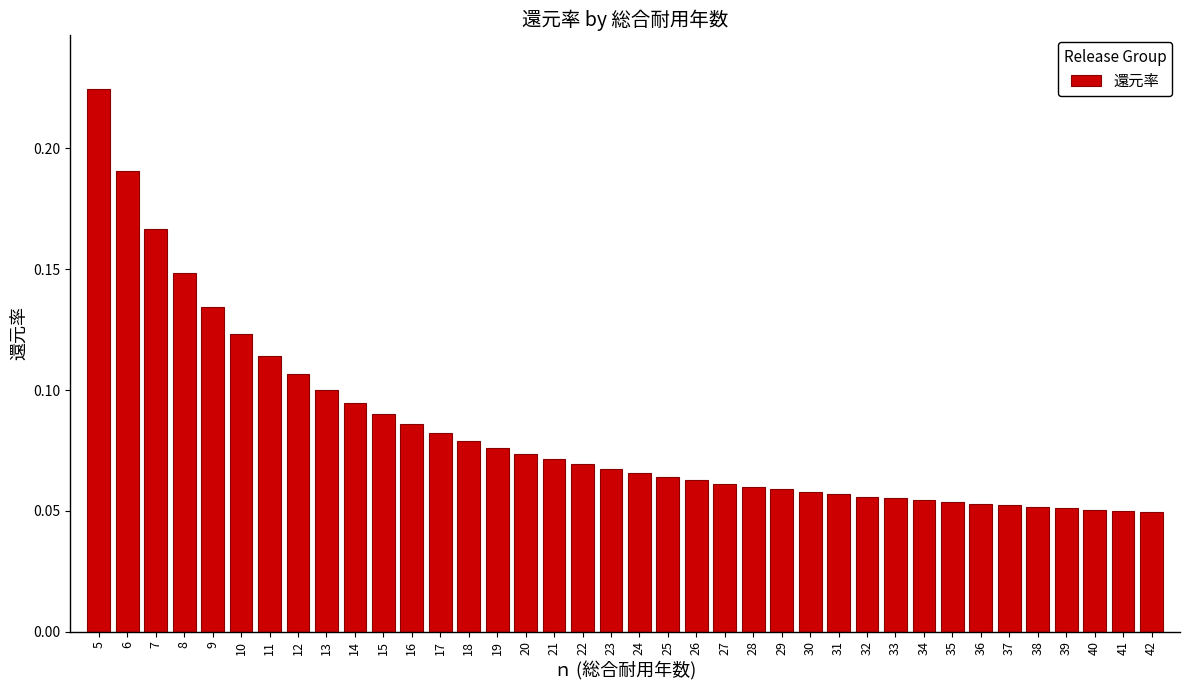

At which category does the chart reach its peak across all series?

5